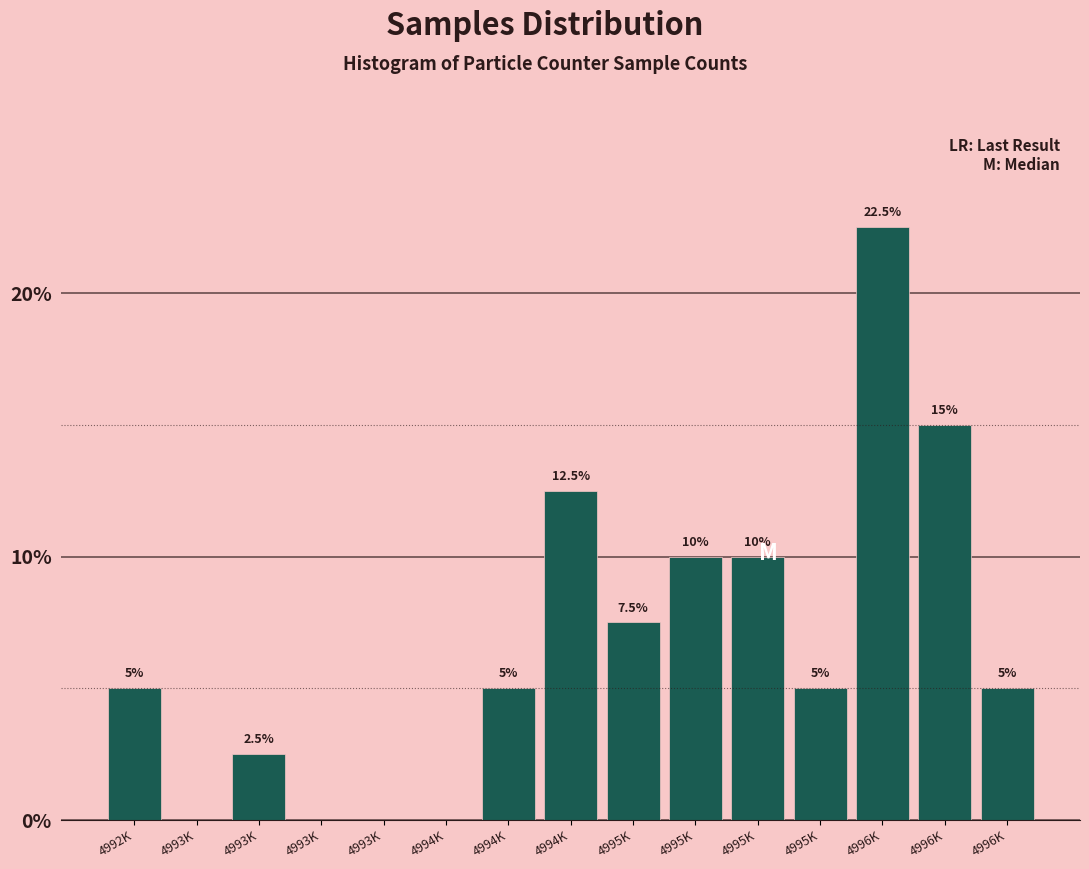

How many data points does each series have?

15